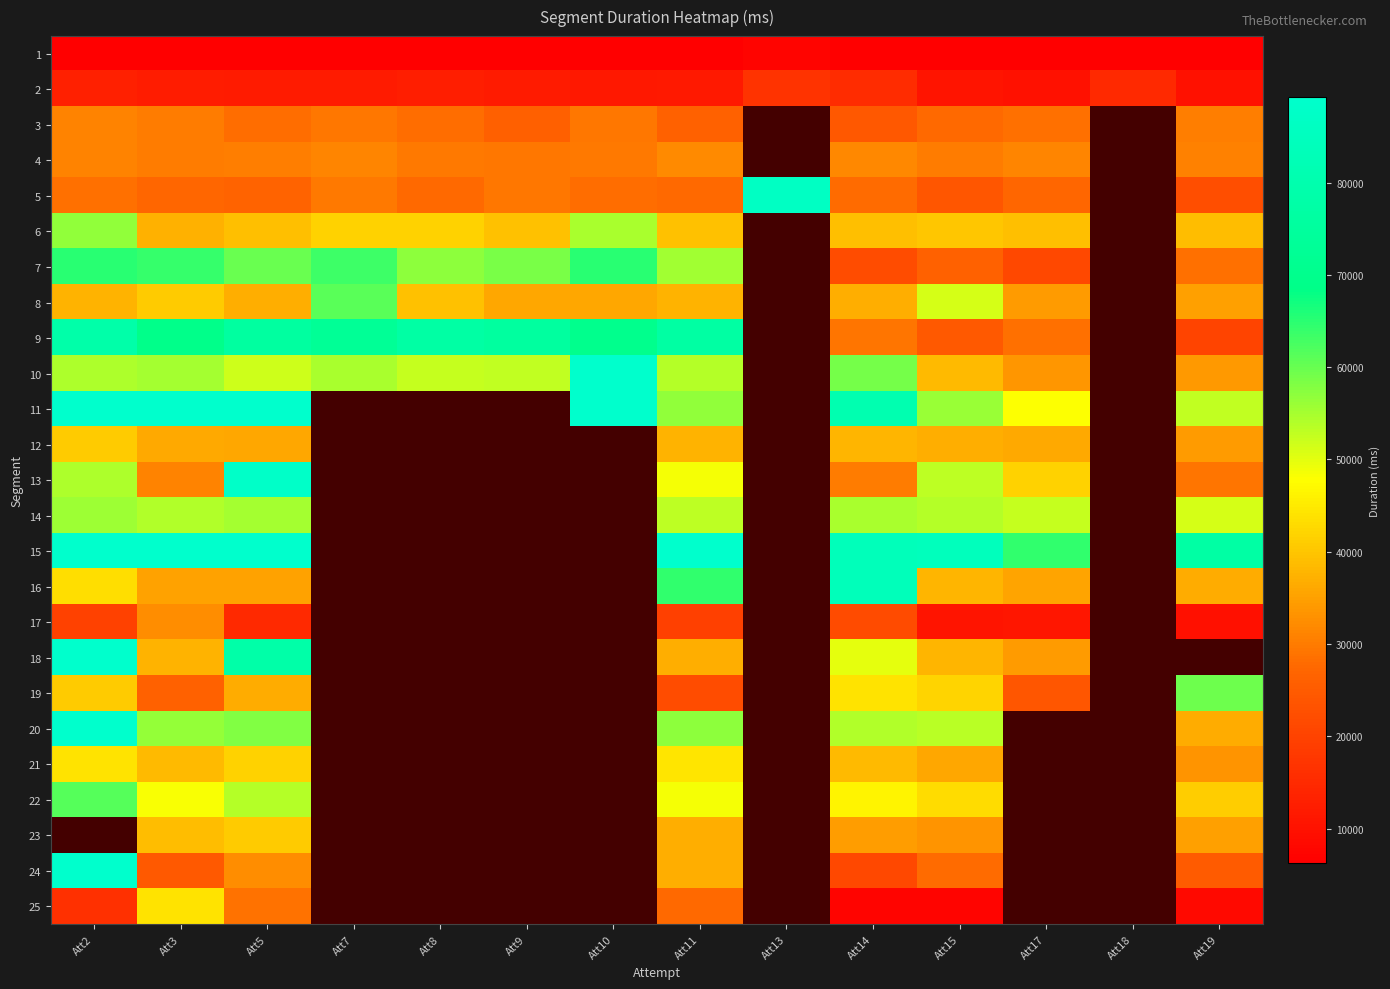

Which label corresponds to the largest value in the chart?

Att2